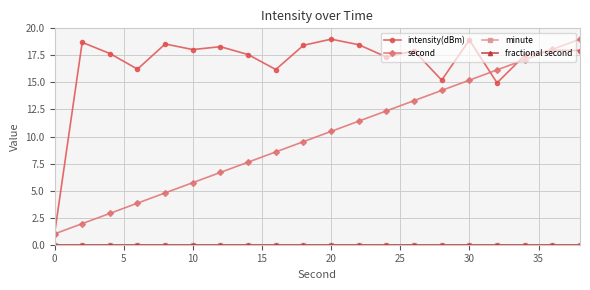

Does the chart have visible grid lines?

Yes